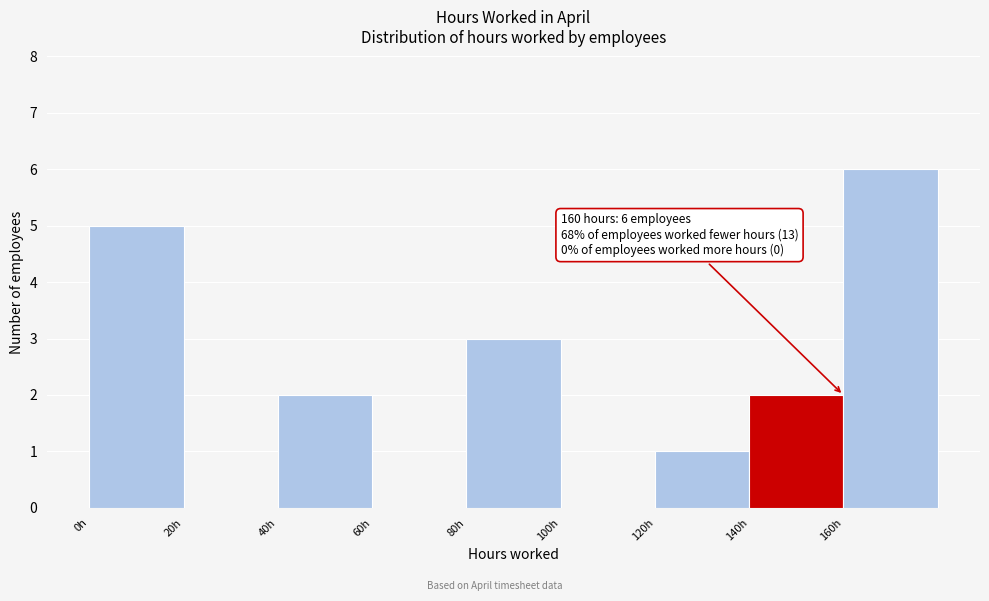

Over which range of the x-axis is the bar tallest?

160 to 180